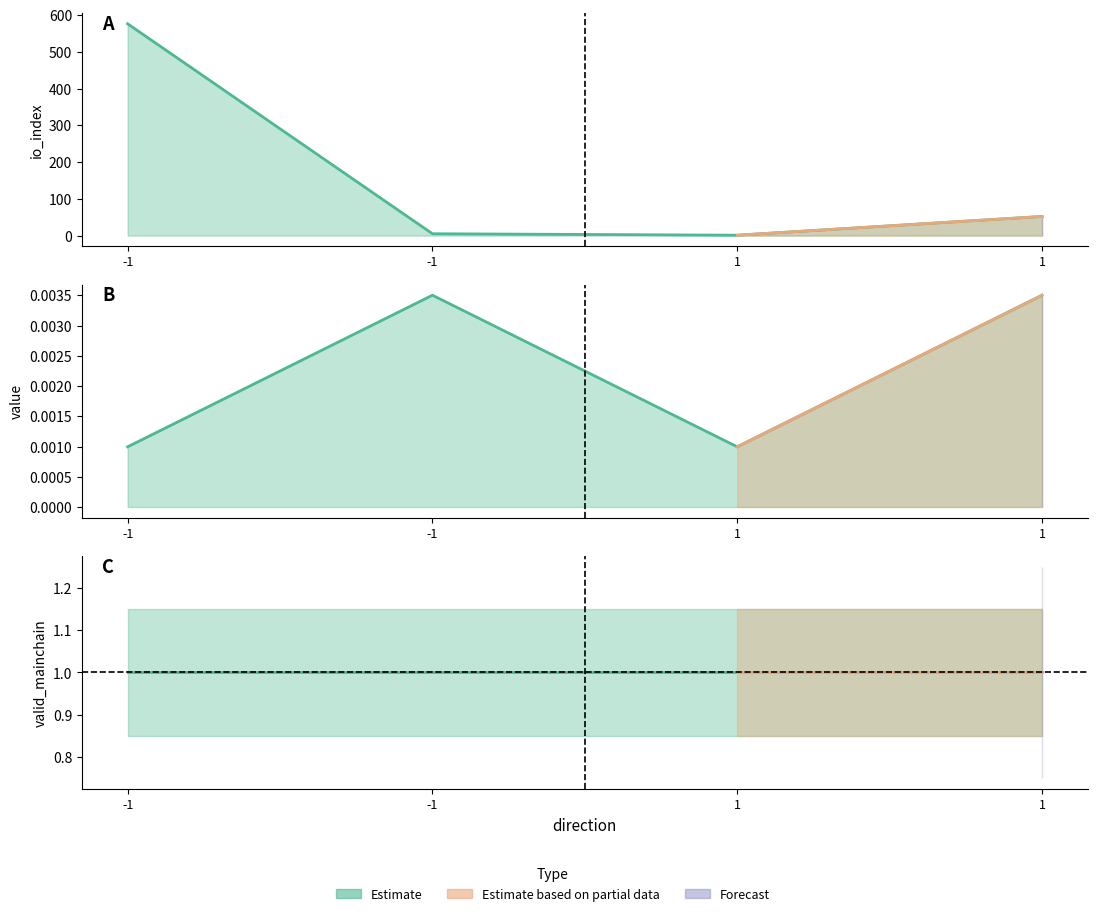

True or false: value and io_index intersect in this chart.

False